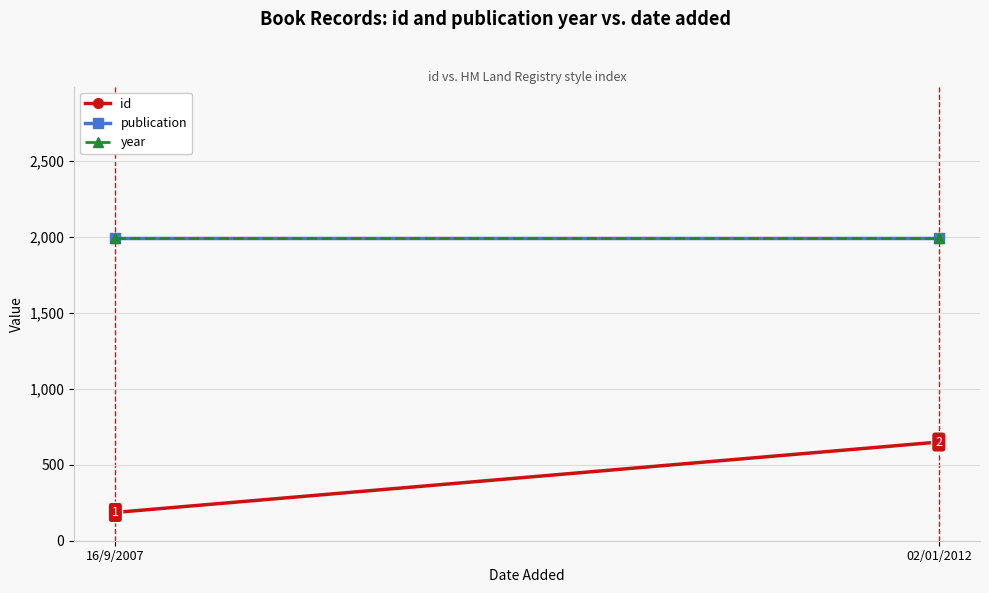

What is the label of the 1st point from the left?

16/9/2007